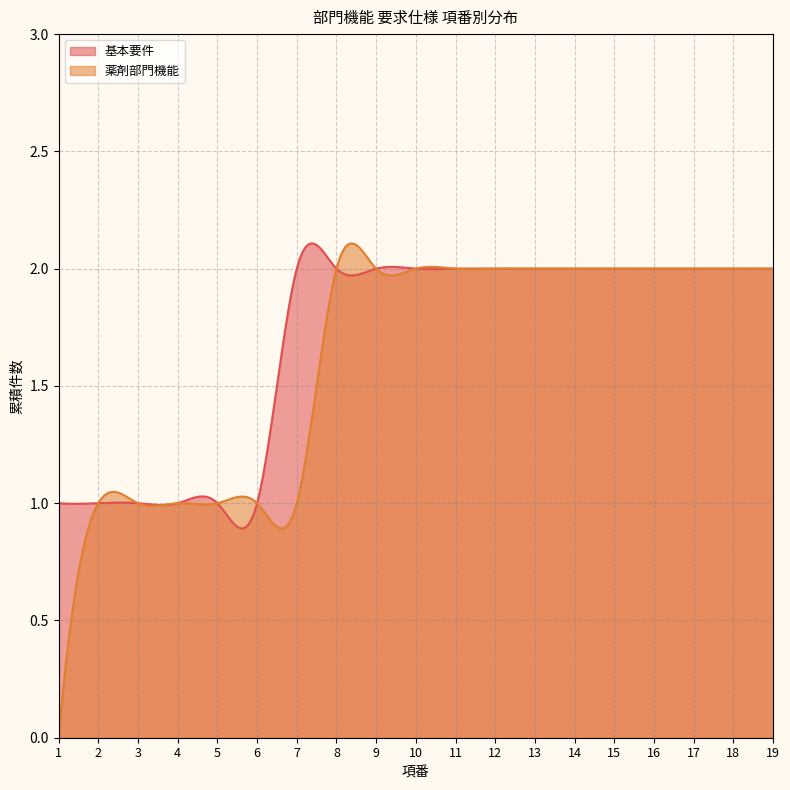

What is the difference between the maximum and minimum values in the 薬剤部門機能 series?

2